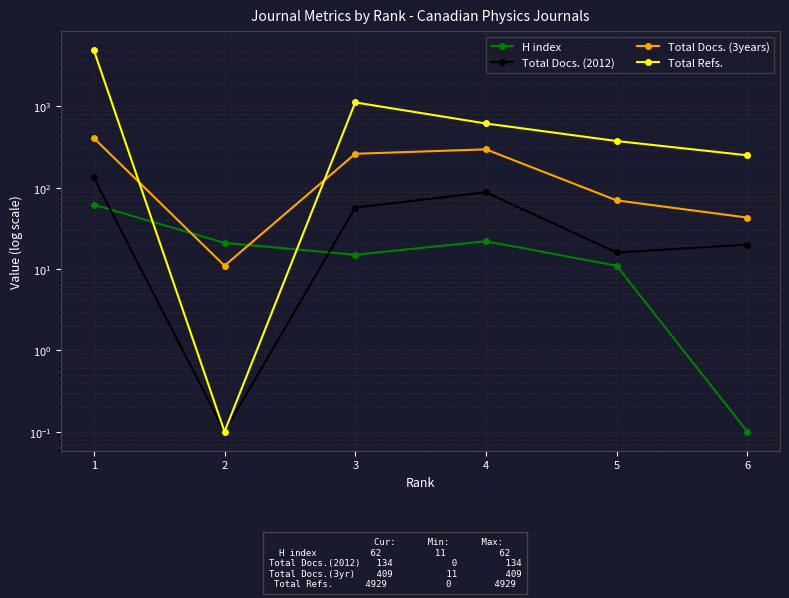

Is it true that H index equals 3.2 at 5?

False